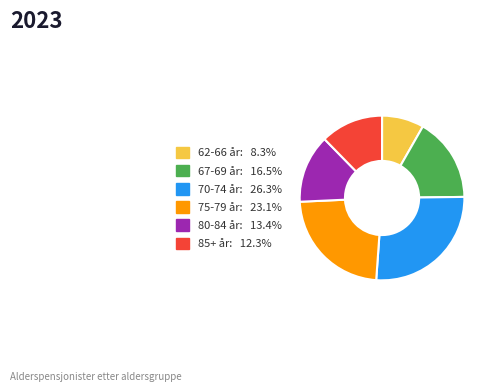

Which category has the biggest portion of the pie?

70-74 år